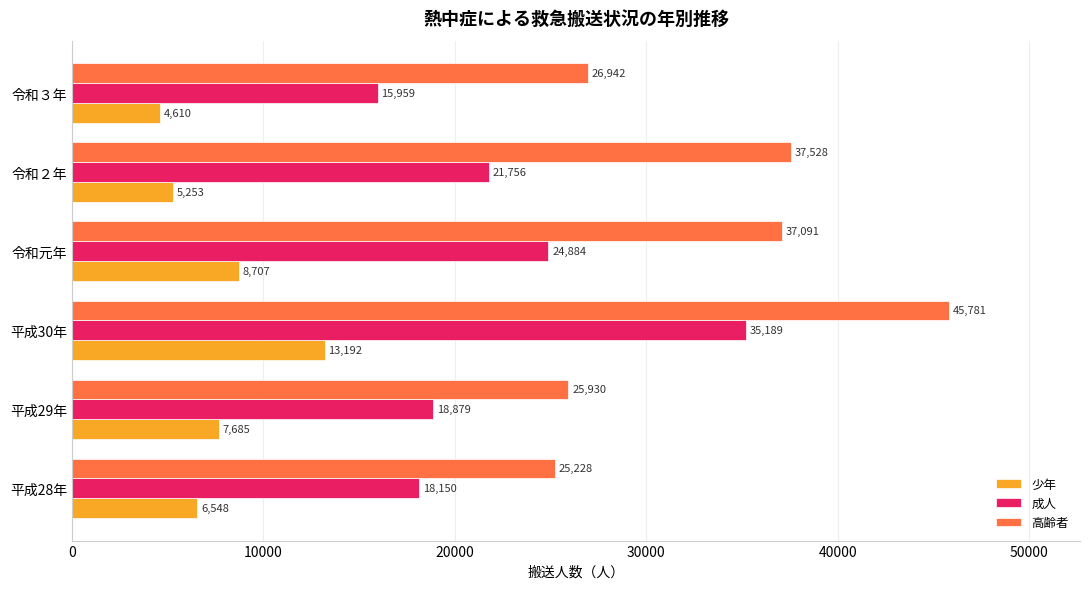

Which category has the highest value in the 成人 series?

平成30年